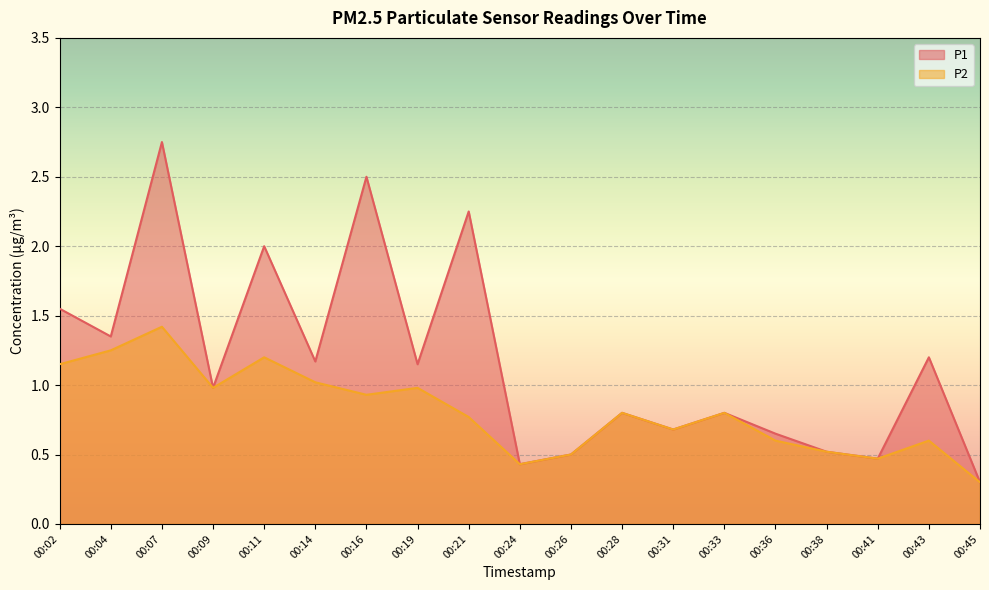

What is the spread (max minus min) of values at 00:36?

0.1